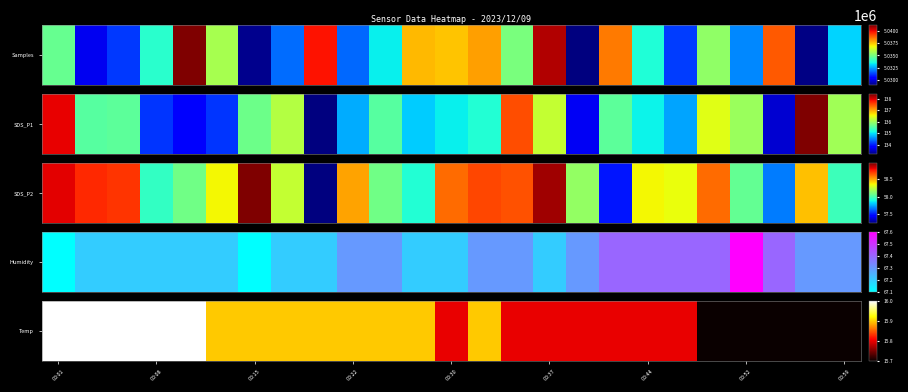

Is it true that the value at 14 is 15.8?

True